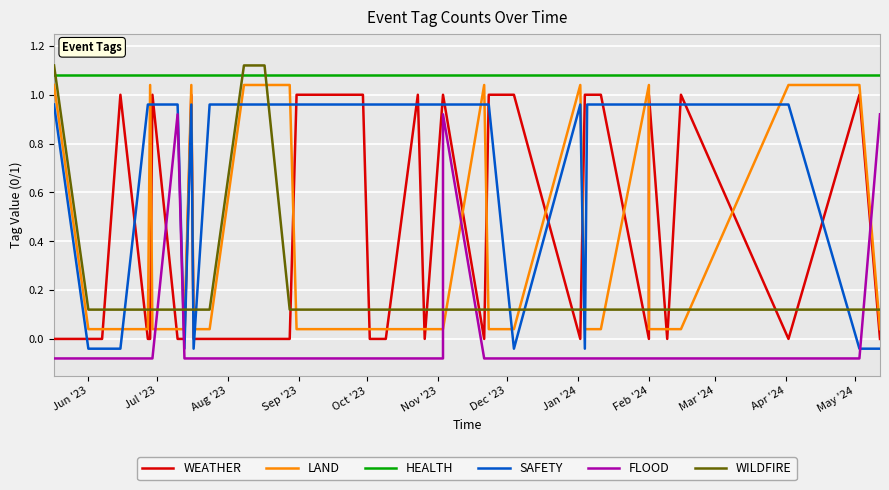

Which series changed the most between Jul '23 and Sep '23?

WEATHER